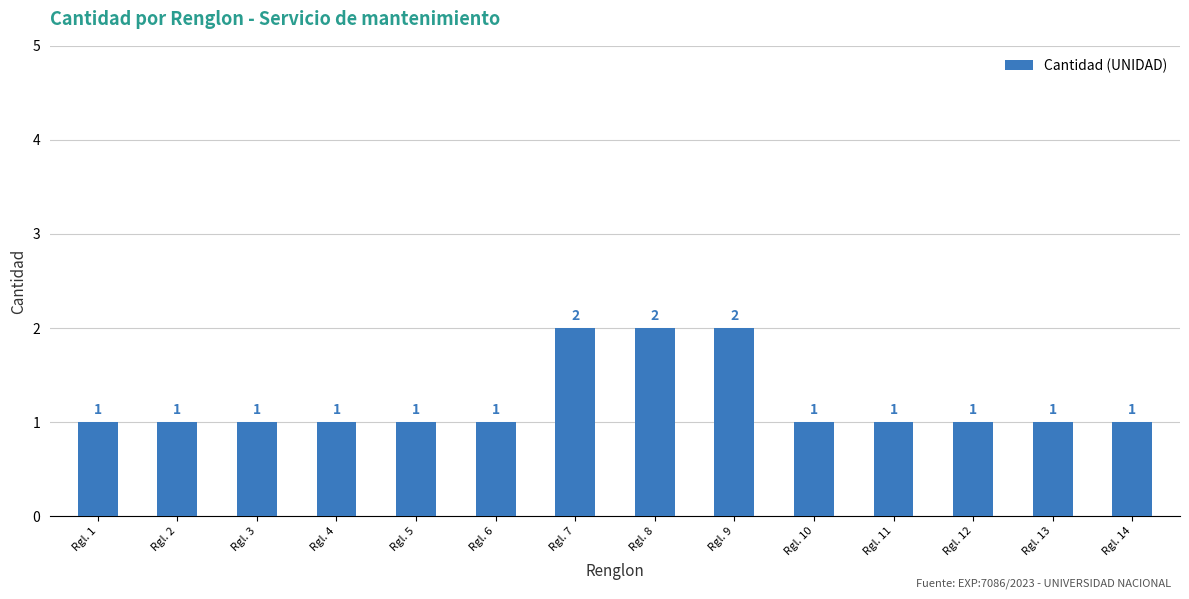

Reading left to right, what are all the values shown in this chart?

1	1	1	1	1	1	2	2	2	1	1	1	1	1